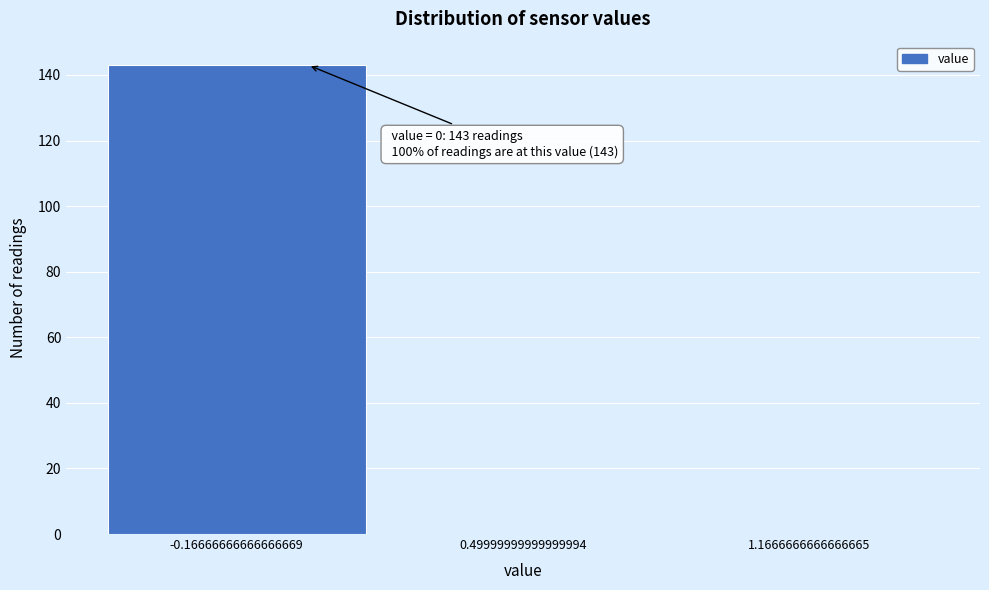

Which range on the x-axis has the tallest bar?

-0.5 to 0.2